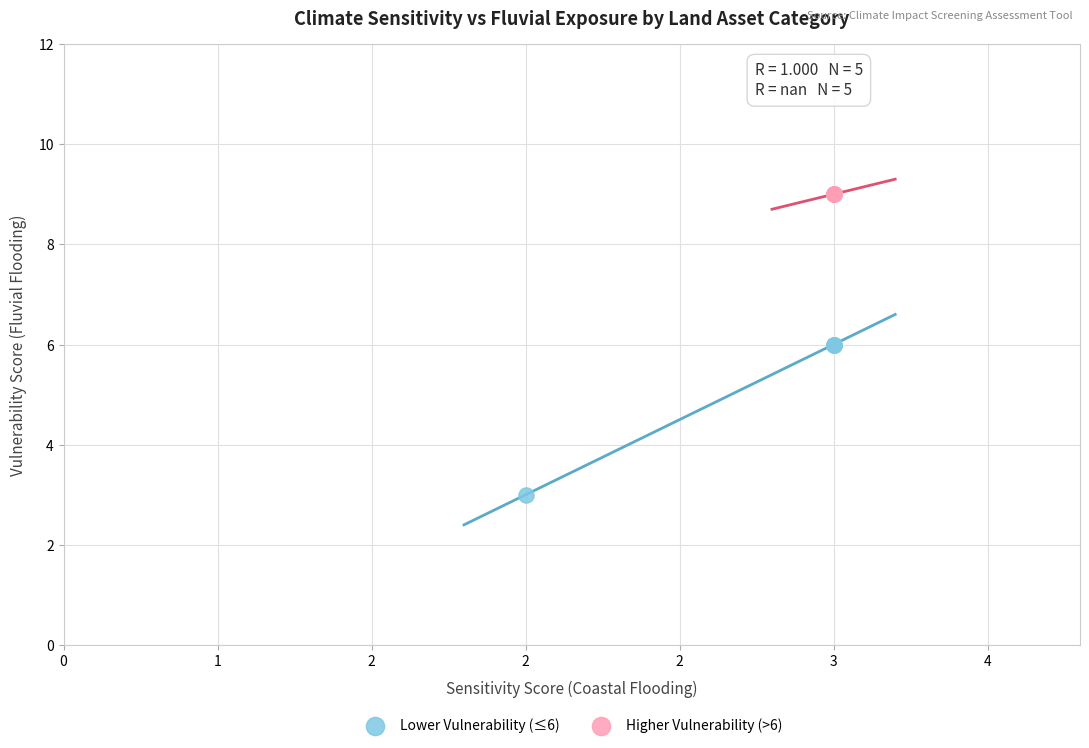

Which series contains the highest Y value?

Higher Vulnerability (>6)